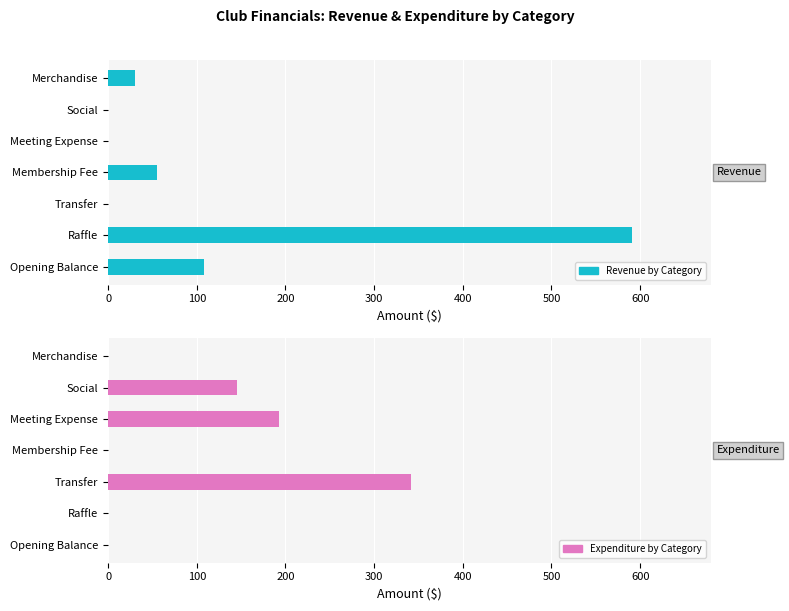

Reading left to right, extract all data points from this chart.

Revenue by Category: 108.1	590.8	0.0	55.0	0.0	0.0	30.0
Expenditure by Category: 0.0	0.0	341.6	0.0	193.1	145.0	0.0